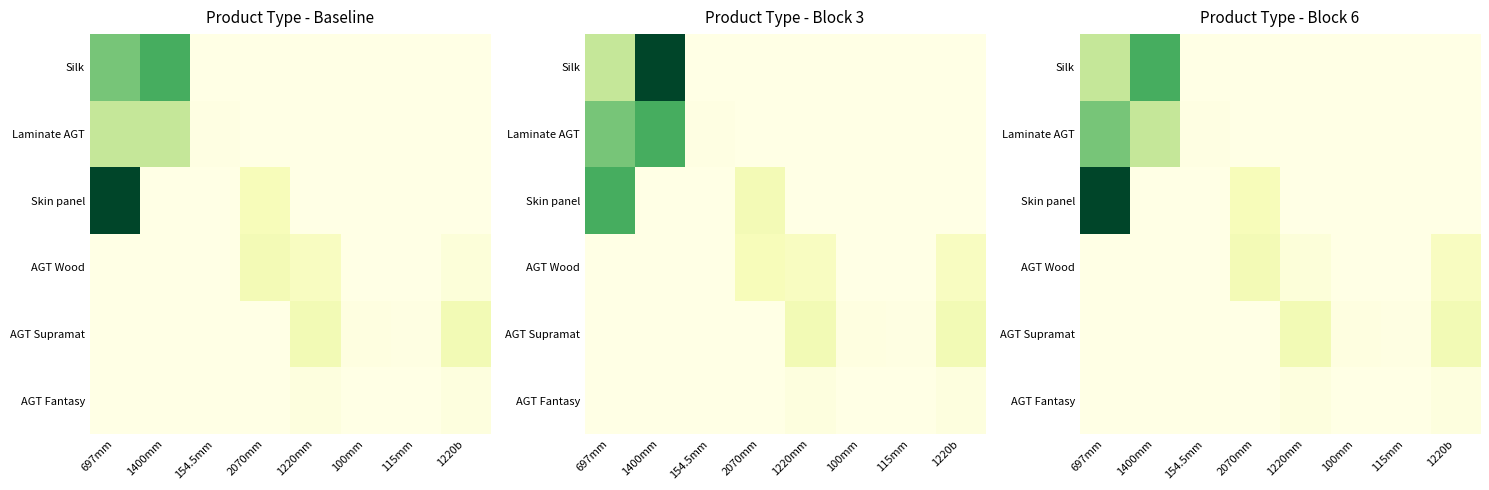

Which series has the largest total across all categories?

Skin panel